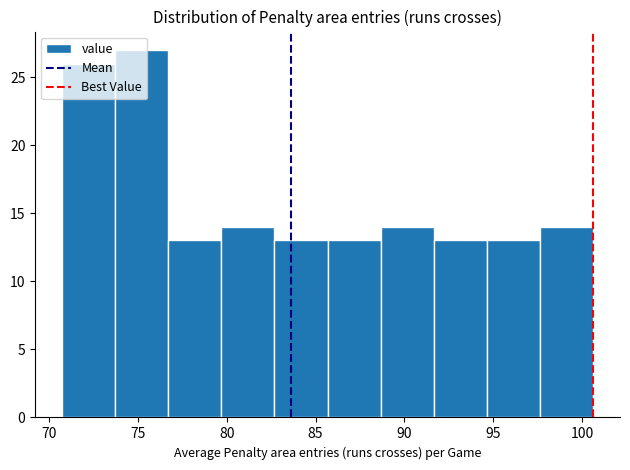

Over which range of the x-axis is the bar tallest?

73.5 to 76.5